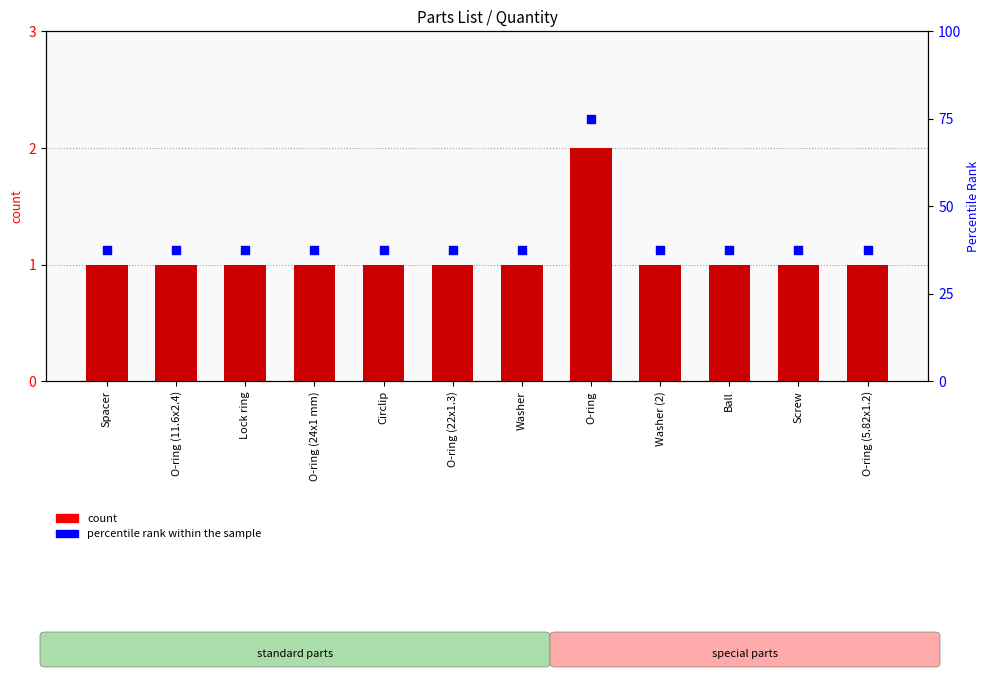

What is the total value across all series at Screw?

38.5